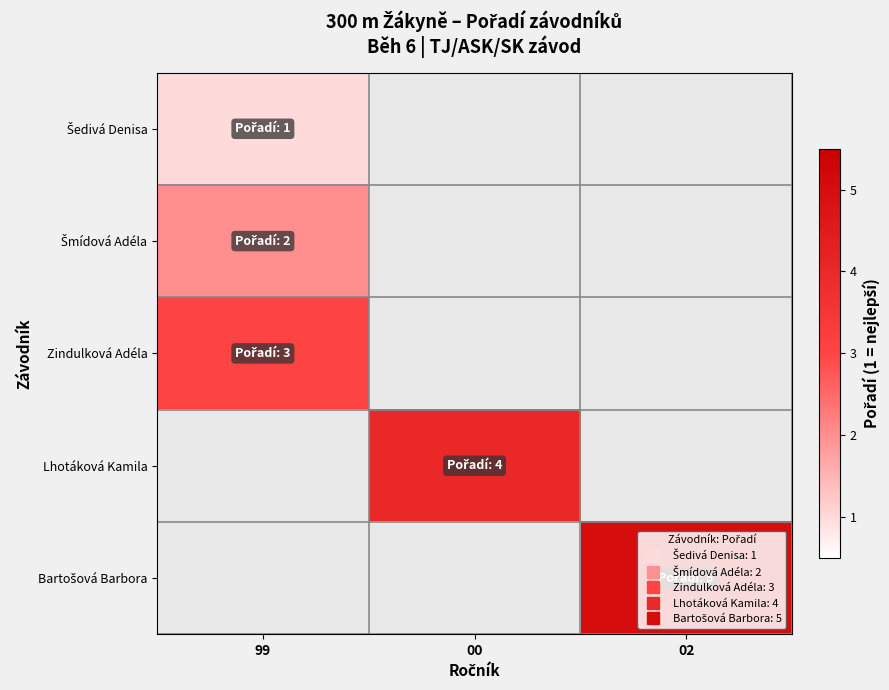

Rank the categories by Zindulková Adéla value from highest to lowest.

99, 00, 02